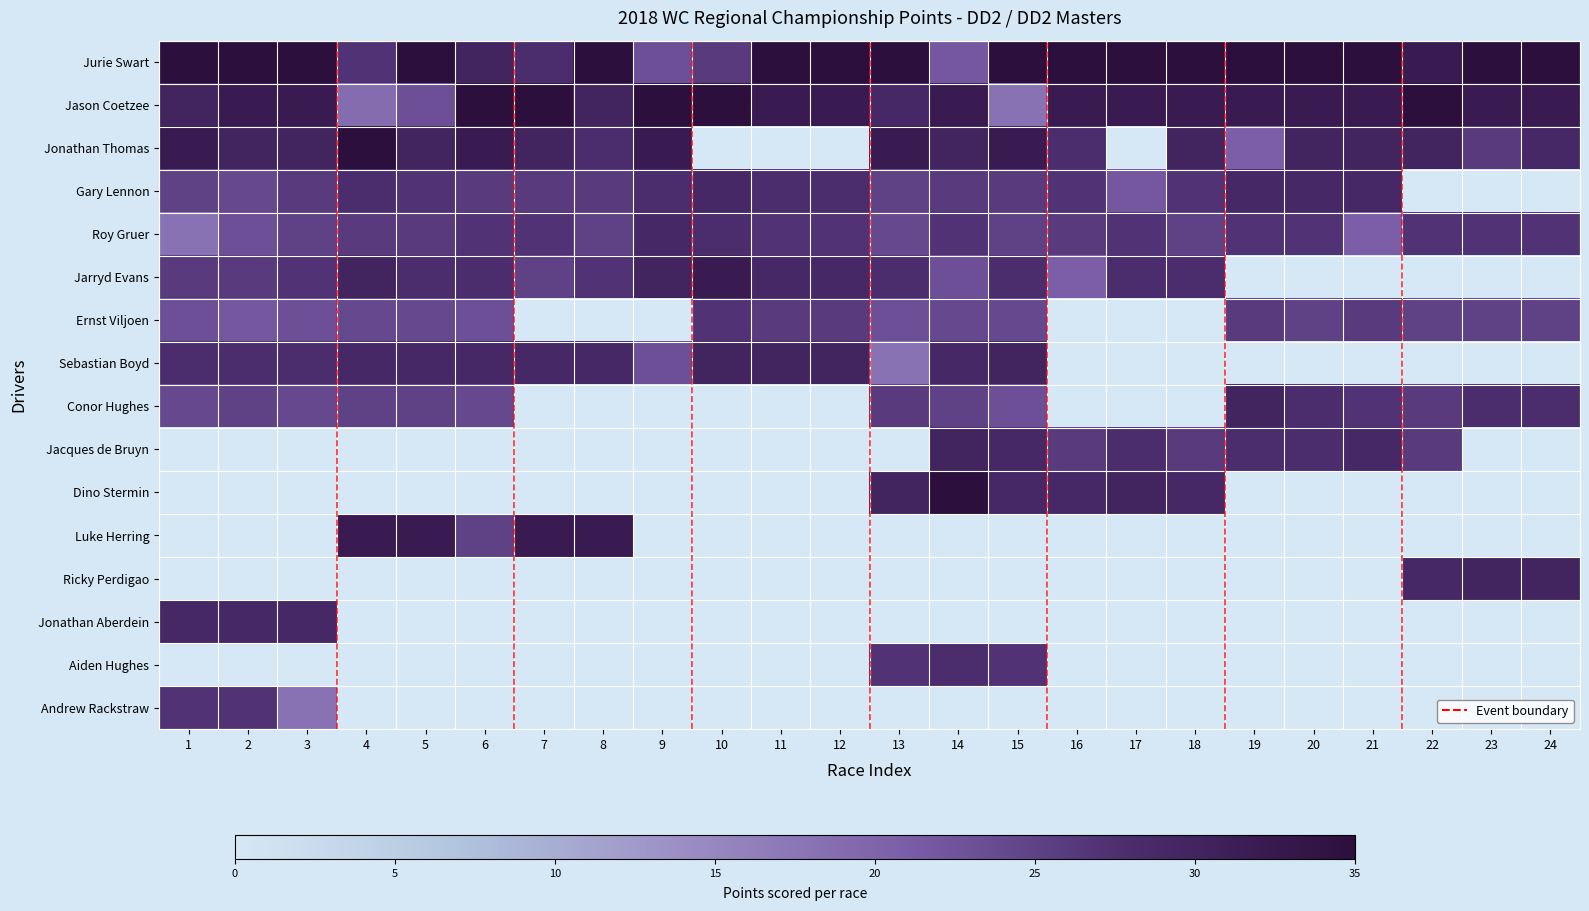

What is the maximum value shown in the chart?

35